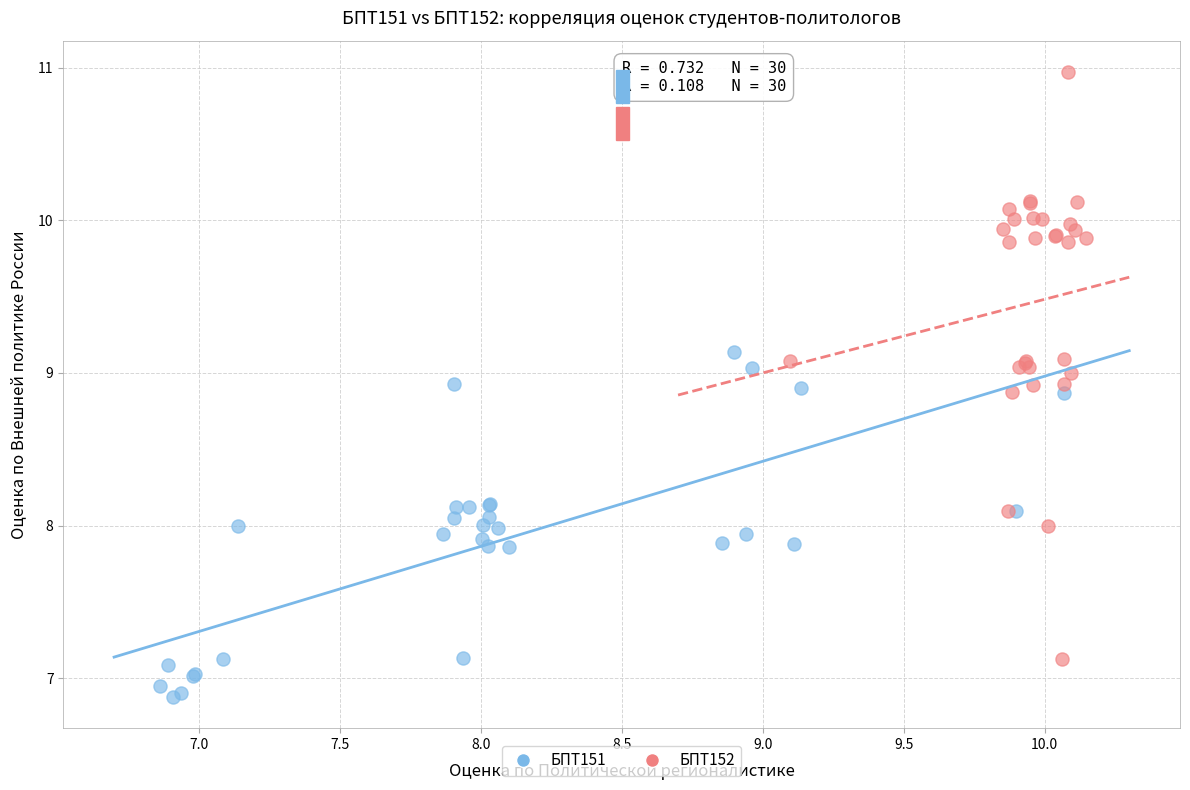

Which series reaches the maximum Y coordinate?

БПТ152